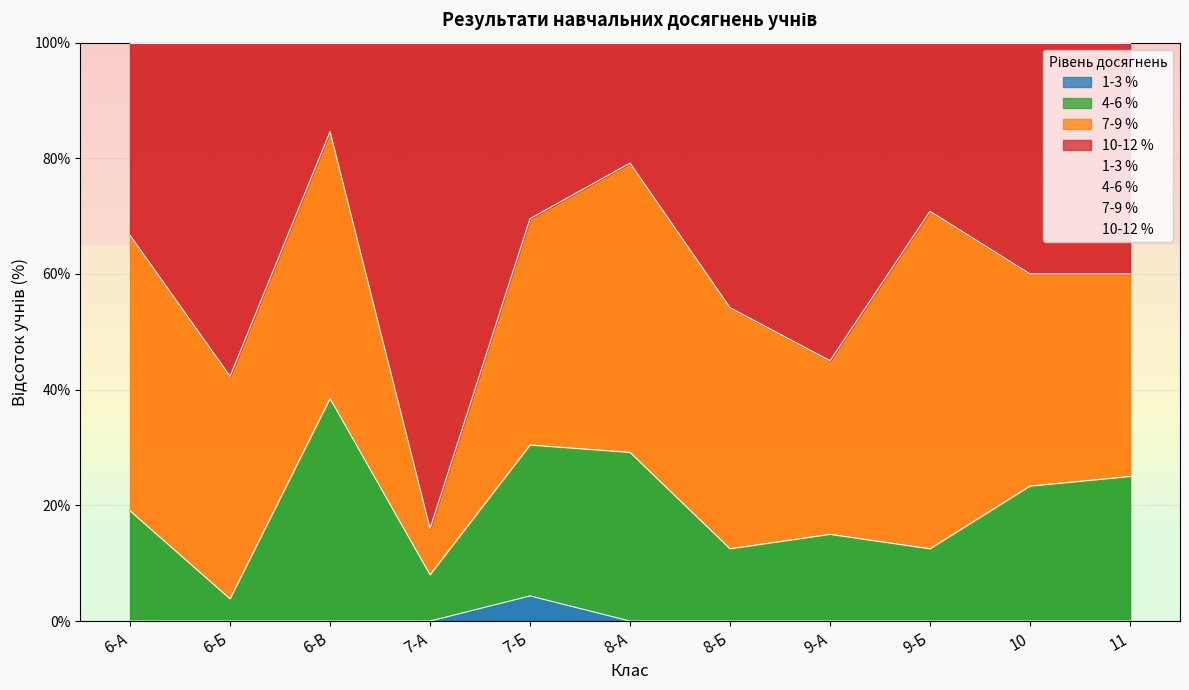

In 10-12 %, how many points are lower than both neighbors (excluding endpoints)?

3